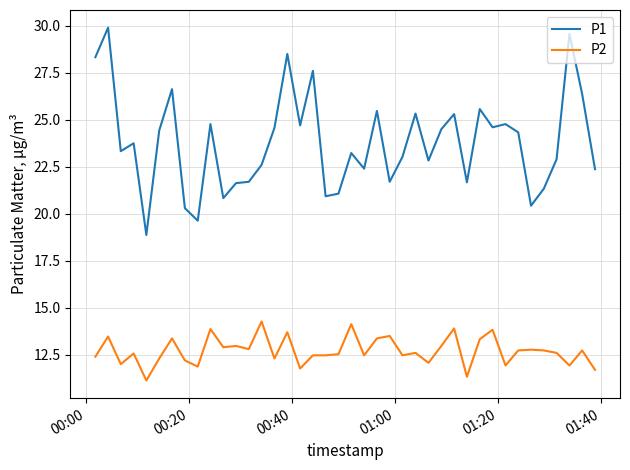

List the series in order of their peak value, highest first.

P1, P2